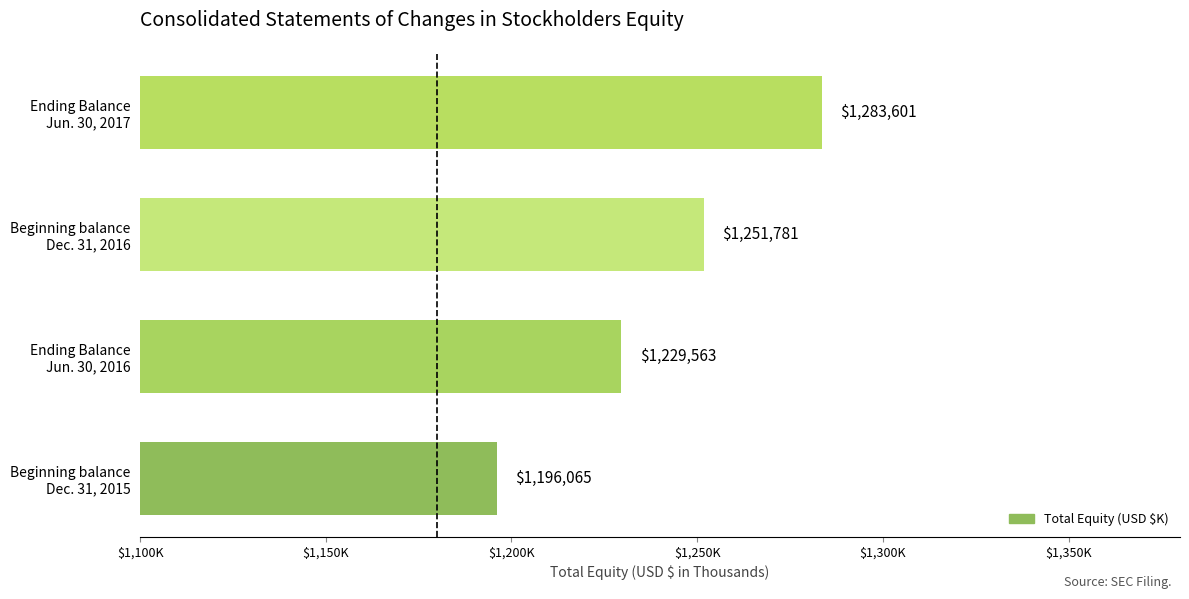

List the labels in order of value, smallest first.

Beginning balance
Dec. 31, 2015, Ending Balance
Jun. 30, 2016, Beginning balance
Dec. 31, 2016, Ending Balance
Jun. 30, 2017